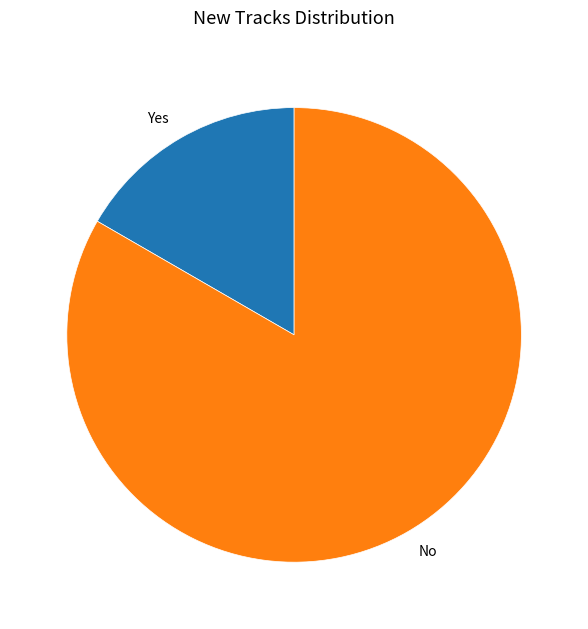

Which category has the smallest portion of the pie?

Yes